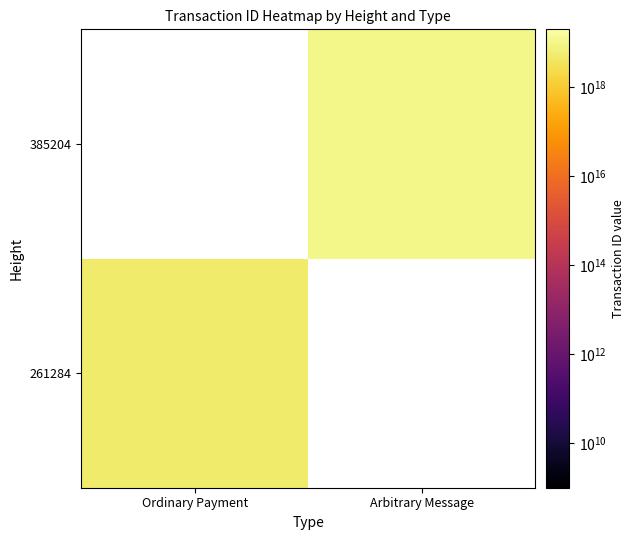

Read the 385204 value at Arbitrary Message.

10155895211355312128.0